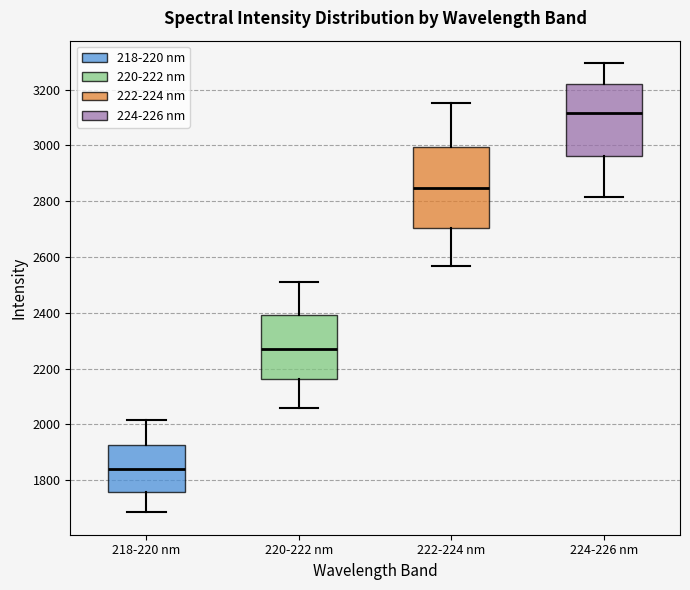

Reading left to right, transcribe this box plot: for each box, give where its median line is, the range the box spans, and where its two whiskers end, as read against the y-axis. The values are not printed on the chart, so give them approximately, as read against the axis.

218-220 nm: median 1840, box 1760 to 1920, whiskers 1680 to 2020
220-222 nm: median 2280, box 2160 to 2400, whiskers 2060 to 2520
222-224 nm: median 2840, box 2700 to 3000, whiskers 2560 to 3160
224-226 nm: median 3120, box 2960 to 3220, whiskers 2820 to 3300